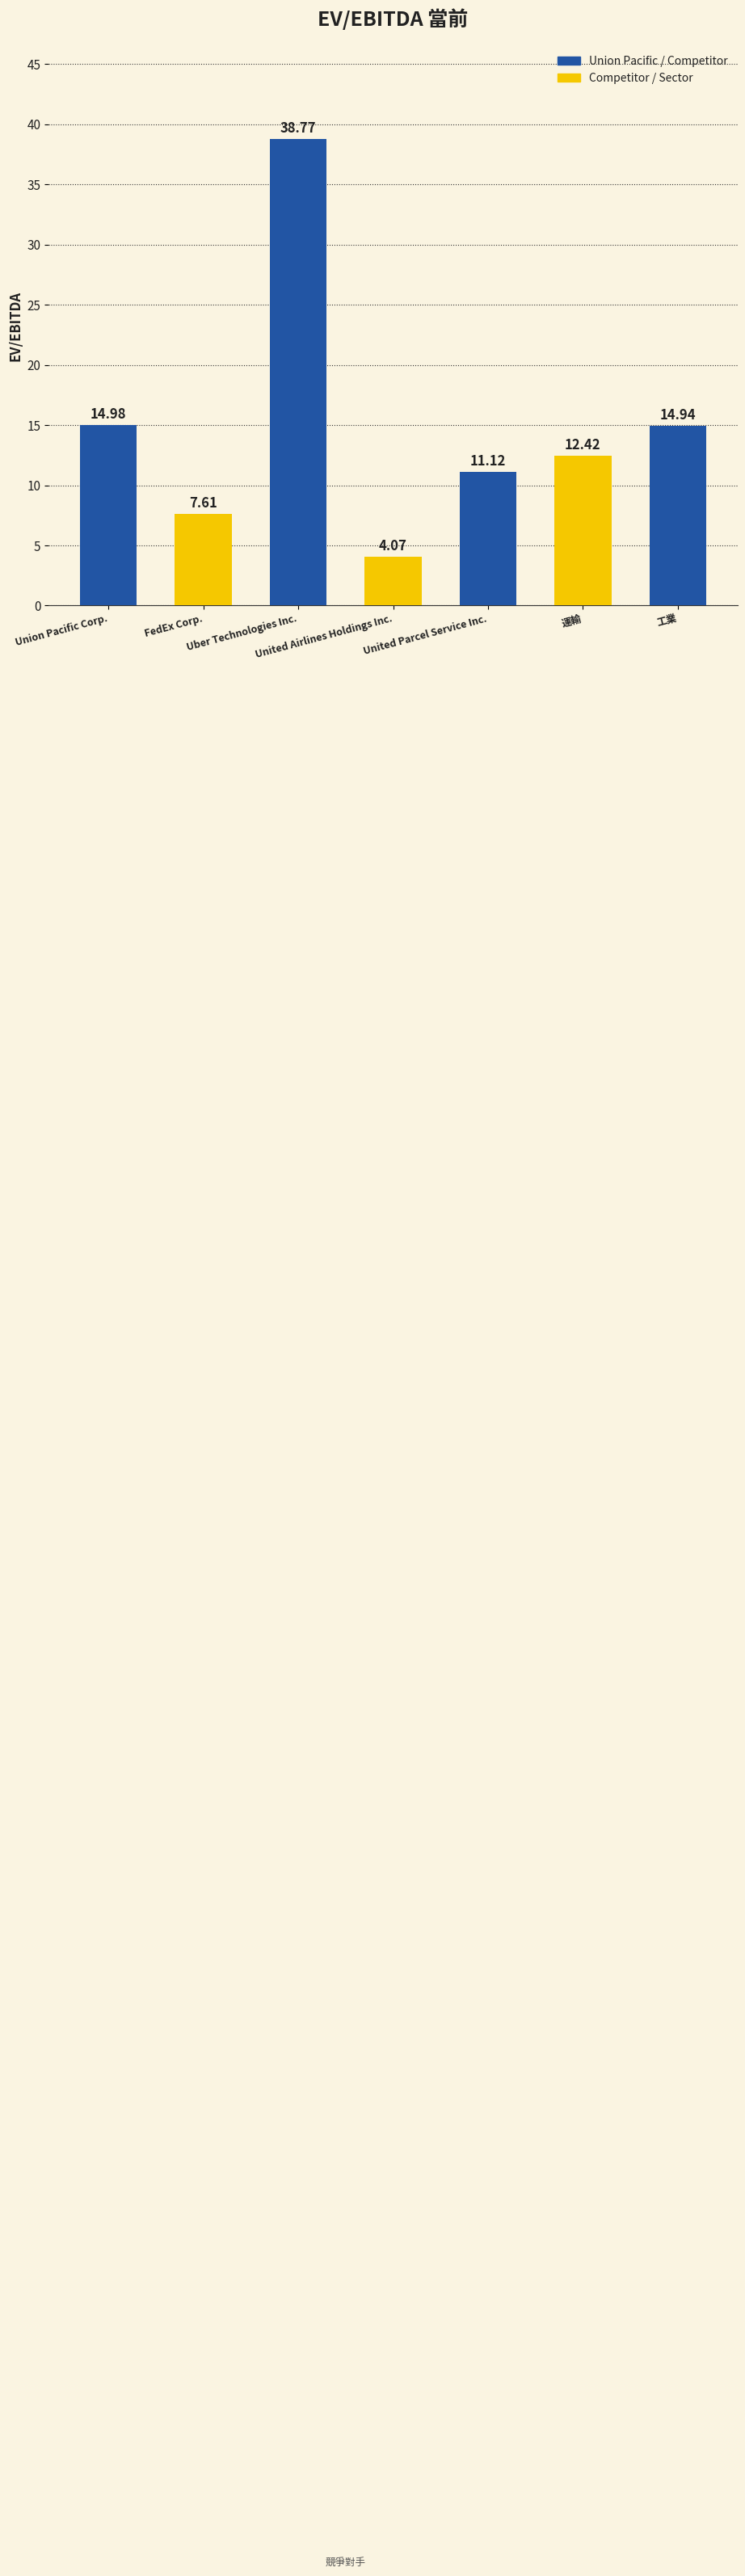

List the labels in order of value, largest first.

Uber Technologies Inc., Union Pacific Corp., 工業, 運輸, United Parcel Service Inc., FedEx Corp., United Airlines Holdings Inc.